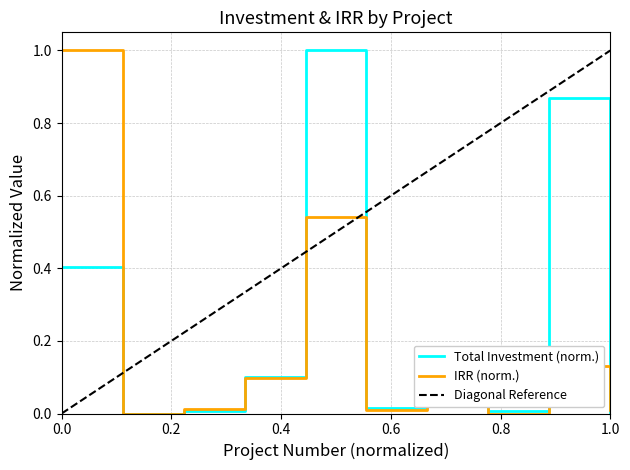

True or false: Internal Rate of Return (IRR) - % has more than 2 interior local peaks.

True